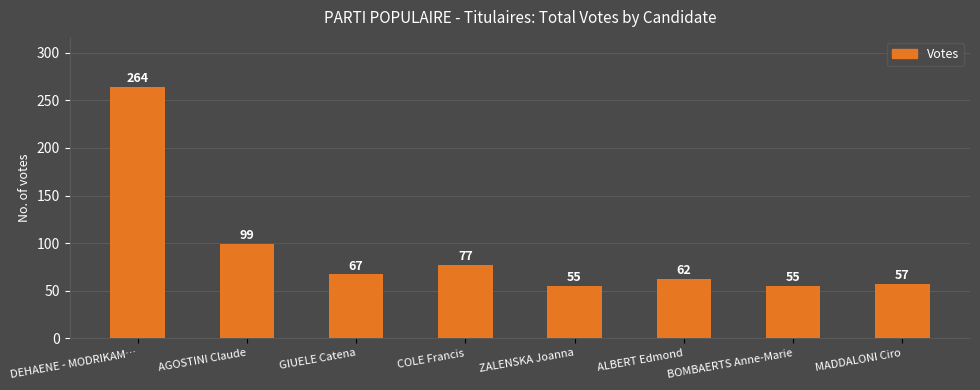

The chart shows a value of 87 at BOMBAERTS Anne-Marie. True or false?

False